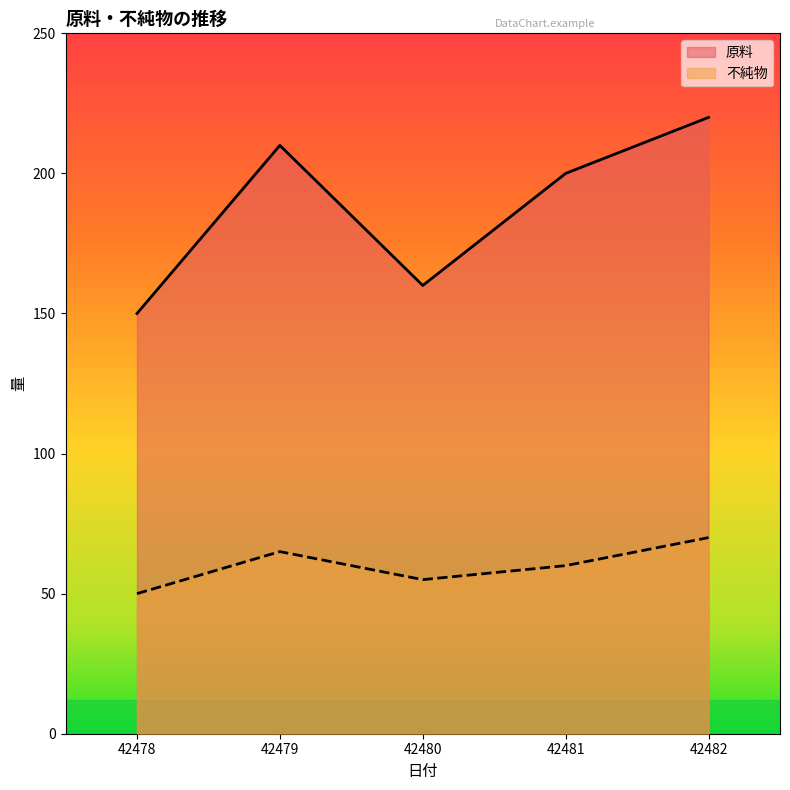

Where is the first local minimum for 不純物?

42480